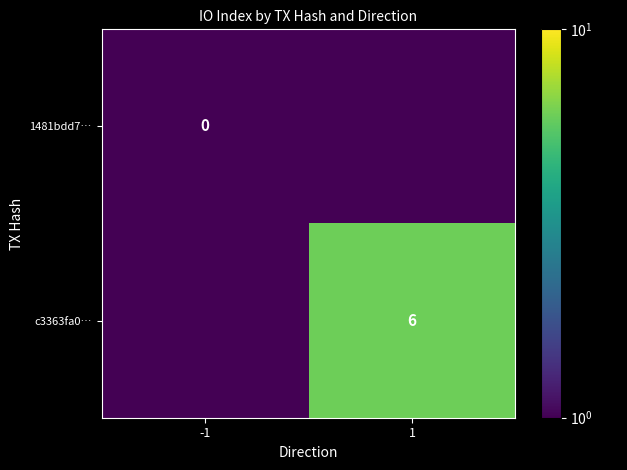

True or false: c3363fa0… has a value of 3.8 at 1.

False